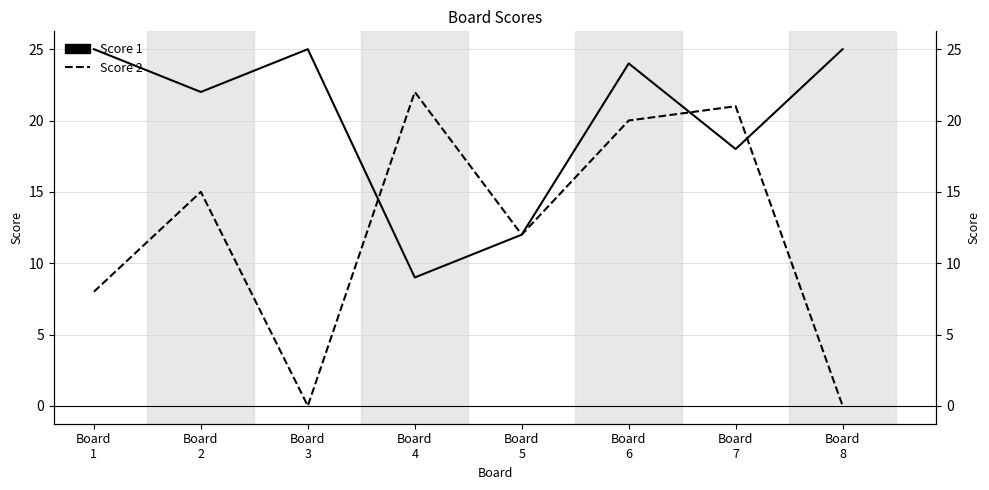

True or false: Score 1 has a value of 9 at Board
4.

True